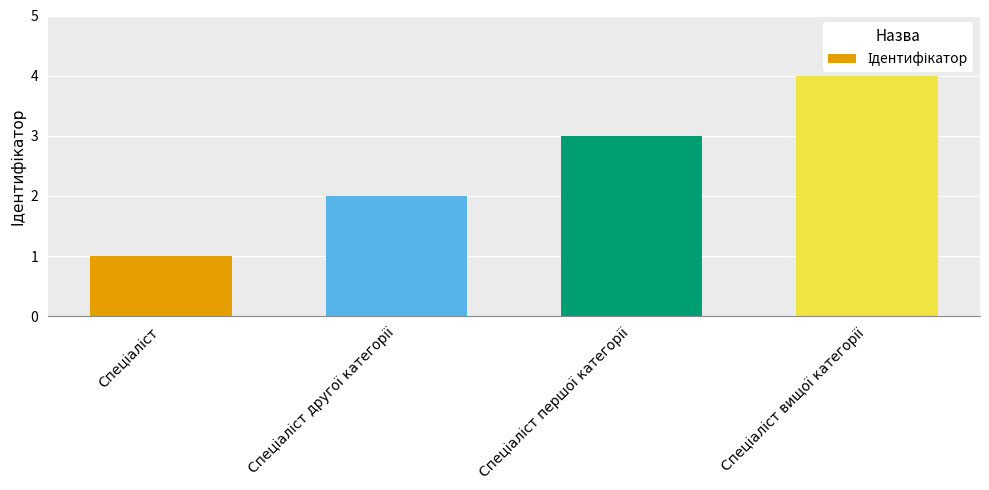

What is the maximum value shown in the chart?

4